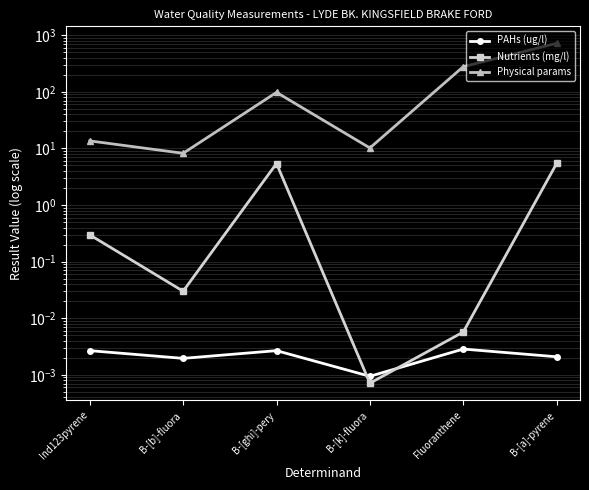

In Nutrients (mg/l), how many points are lower than both neighbors (excluding endpoints)?

2